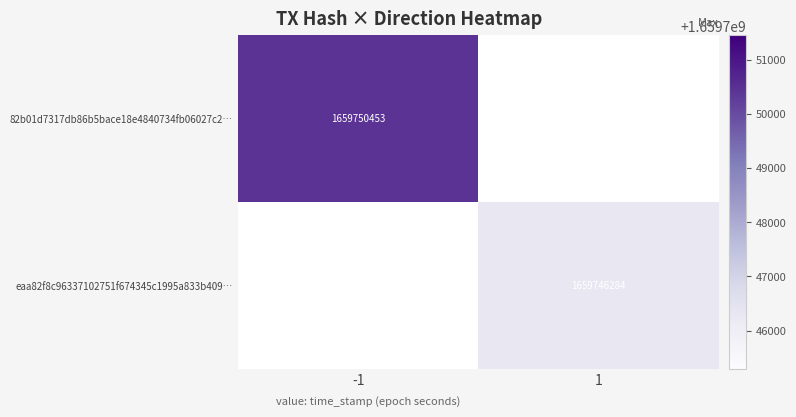

What is the greatest value displayed?

1659750453.0